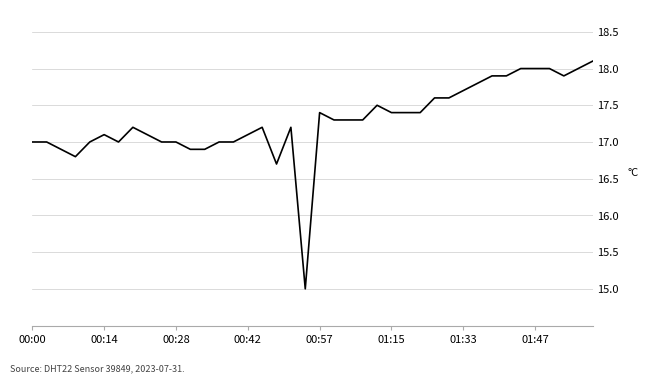

What is the difference between the maximum and minimum values?

3.1